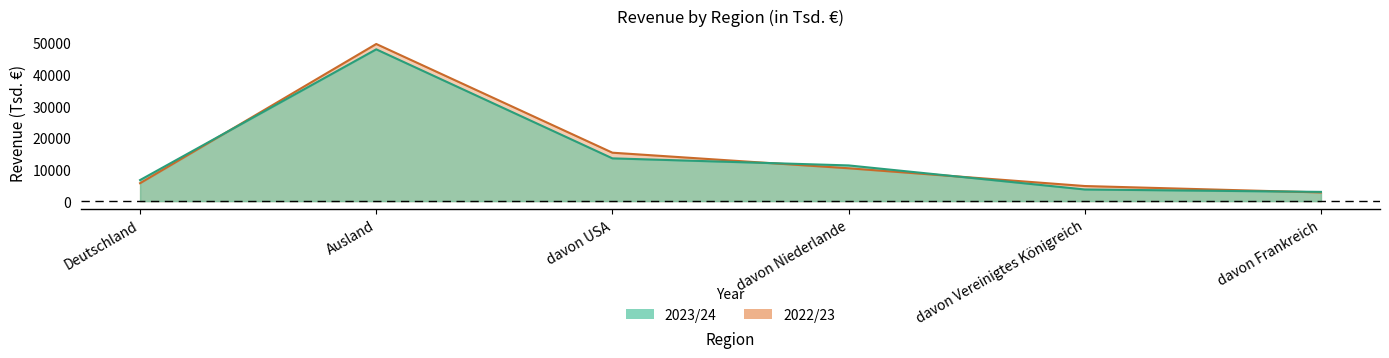

What is the value of the 2023/24 point at the 3rd from the left?

13514